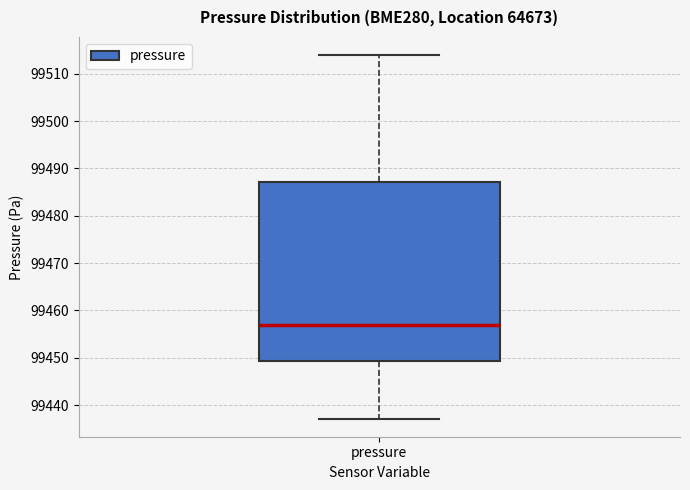

Where is the upper edge of the box for pressure on the y-axis? The values are not printed on the chart, so give them approximately, as read against the axis.

99487